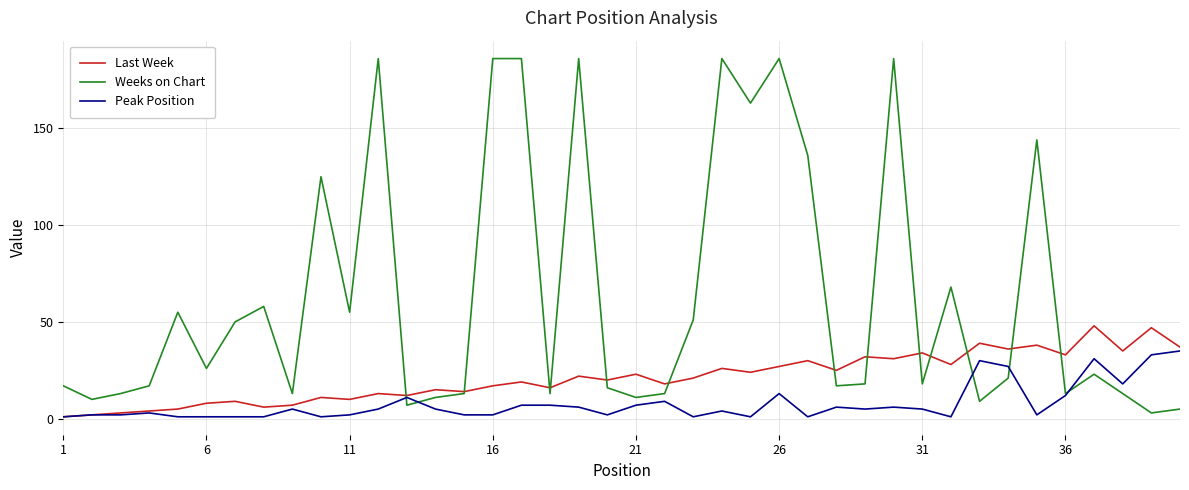

Which series has the largest total across all categories?

Weeks on Chart